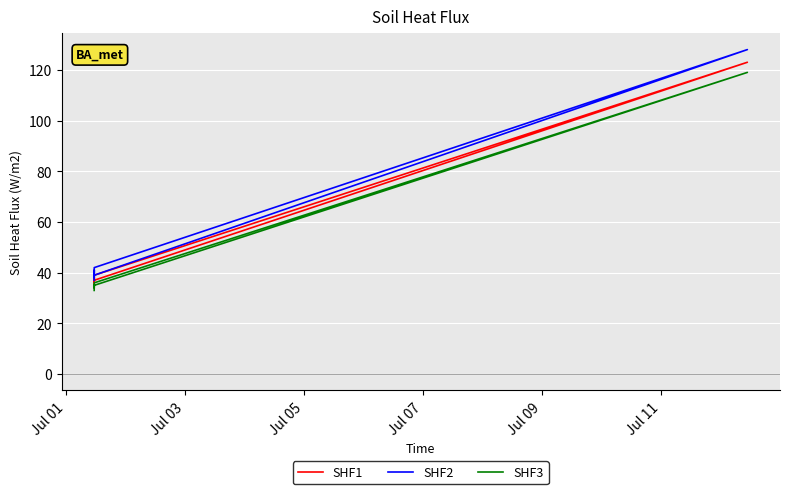

What are all the series names shown in the legend?

SHF1, SHF2, SHF3